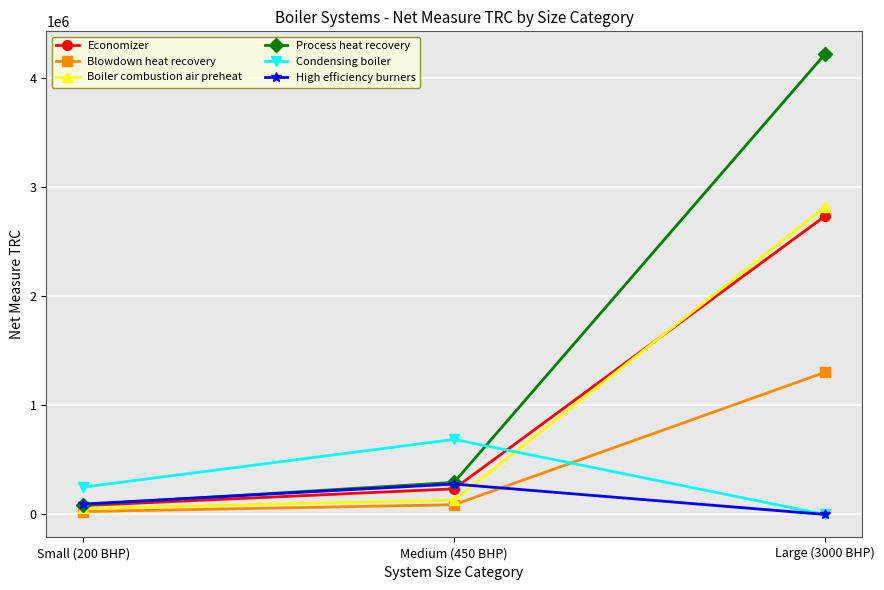

What is the difference between the second highest and minimum values in the High efficiency burners series?

95597.7